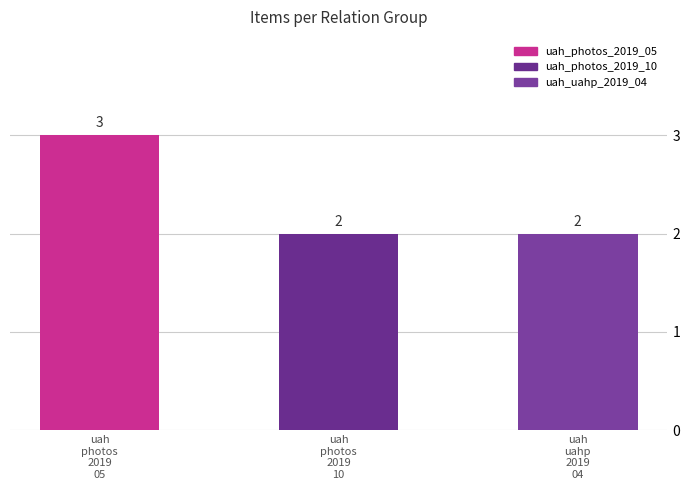

What is the difference between the values at uah
photos
2019
10 and uah
photos
2019
05?

1